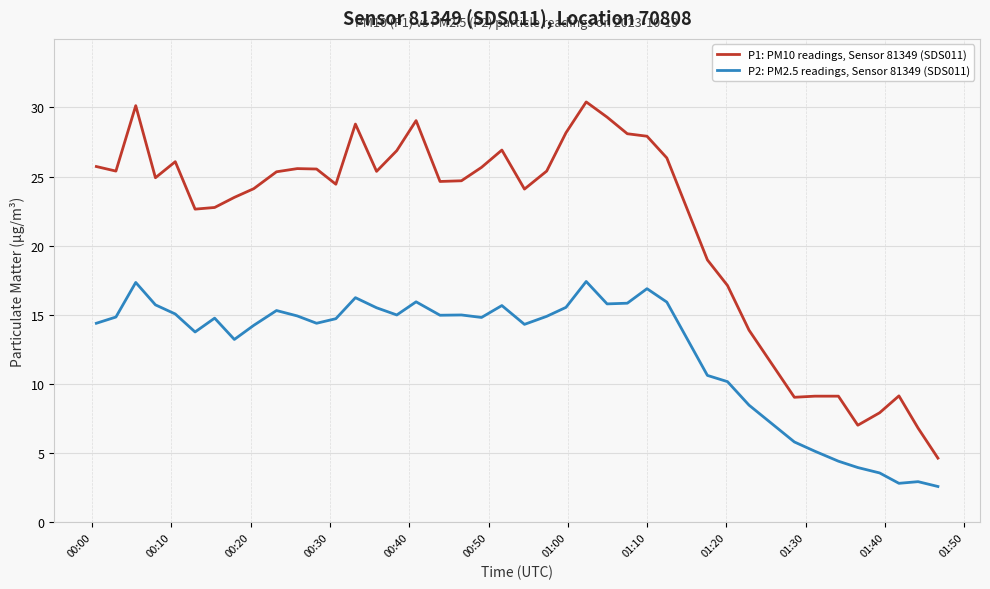

Which series has the largest total across all categories?

P1: PM10 readings, Sensor 81349 (SDS011)